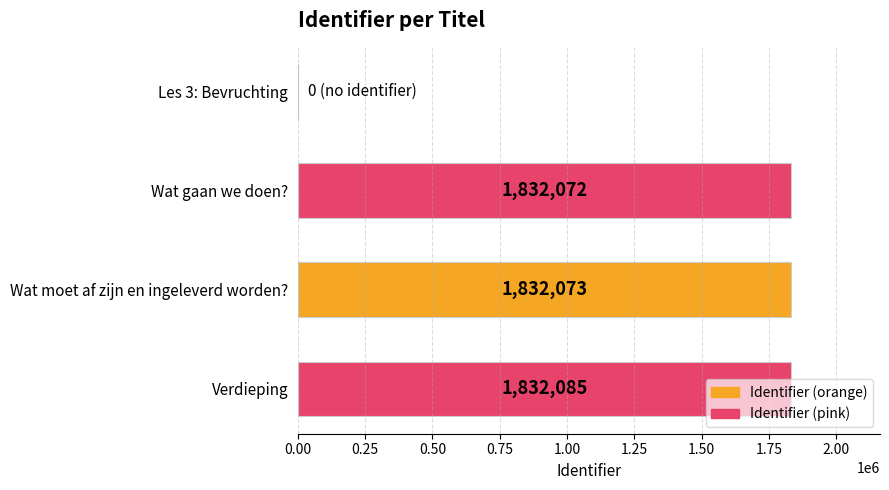

The value at Wat moet af zijn en ingeleverd worden? is 1832073. True or false?

True